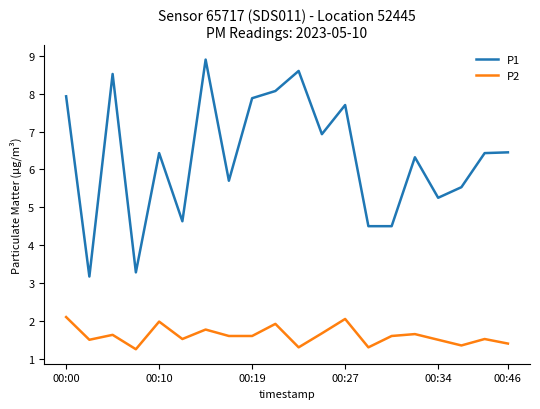

Does the chart display data point markers on the line(s)?

No